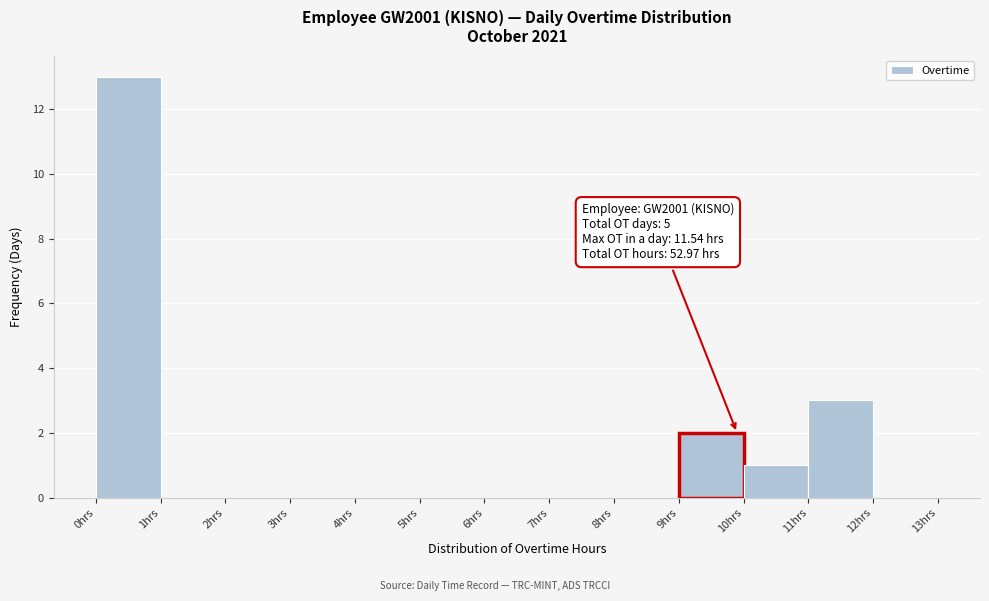

Which range on the x-axis has the tallest bar?

0 to 1